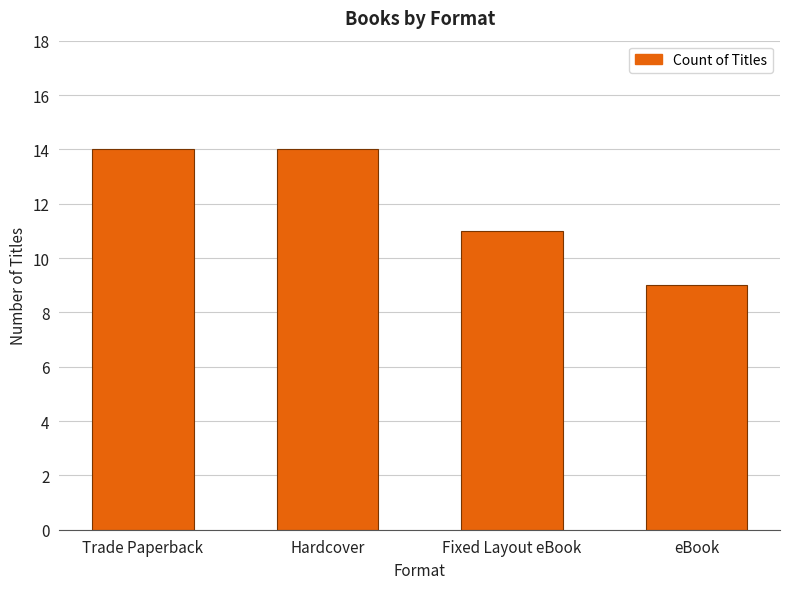

What value does the data have at Hardcover?

14